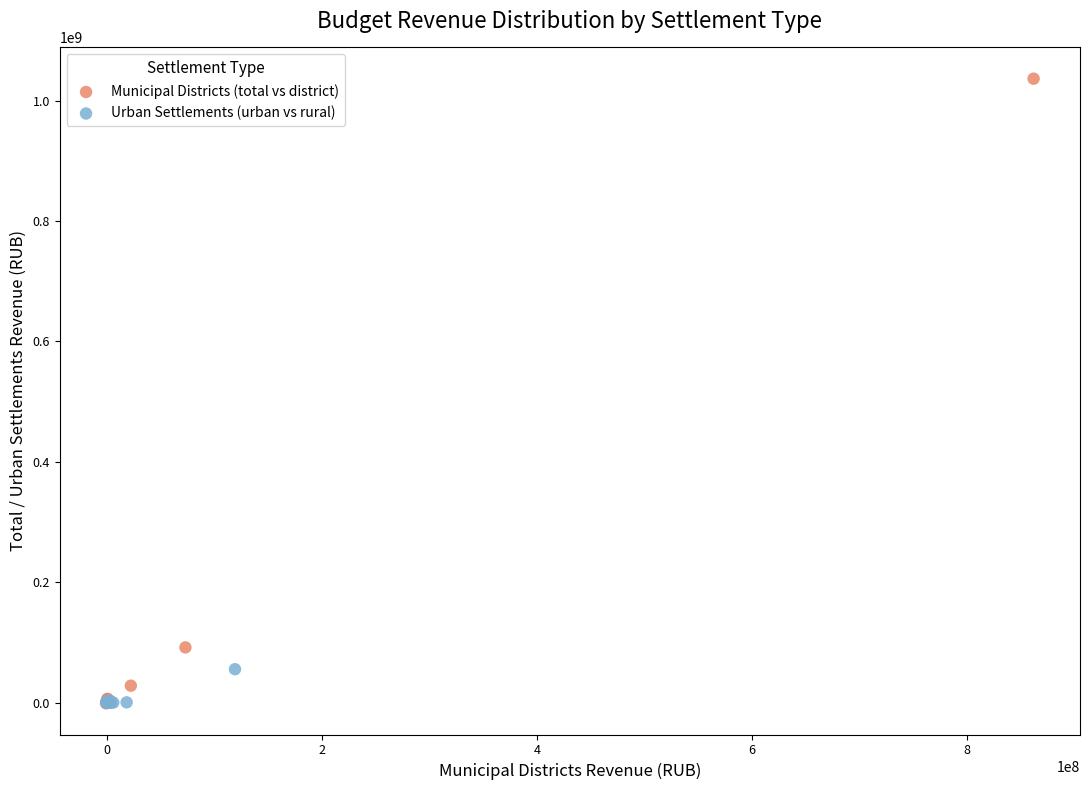

What are all the series names shown in the legend?

Municipal Districts (total vs district), Urban Settlements (urban vs rural)